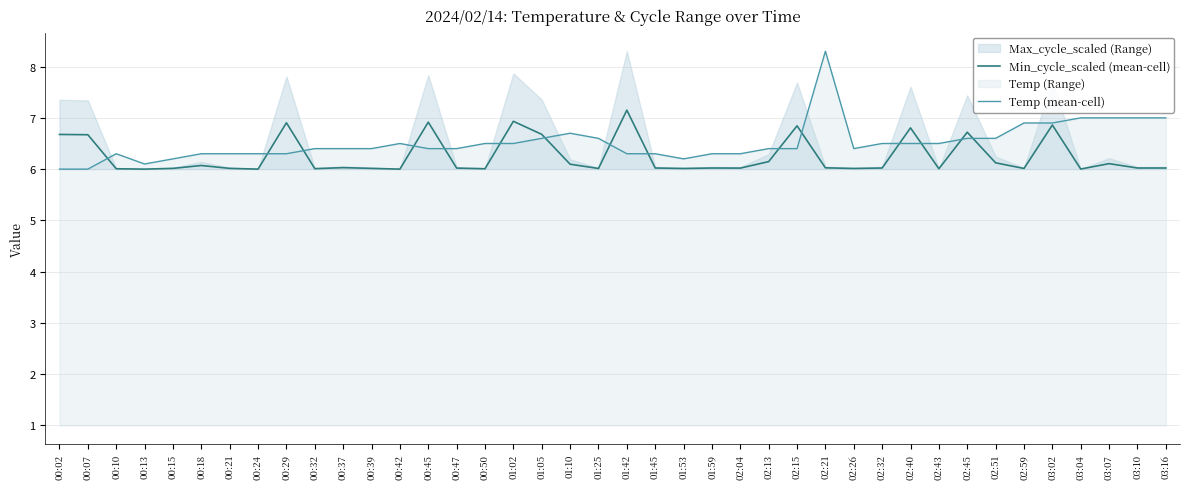

What is the difference between the highest and lowest values at 03:04?

1.0